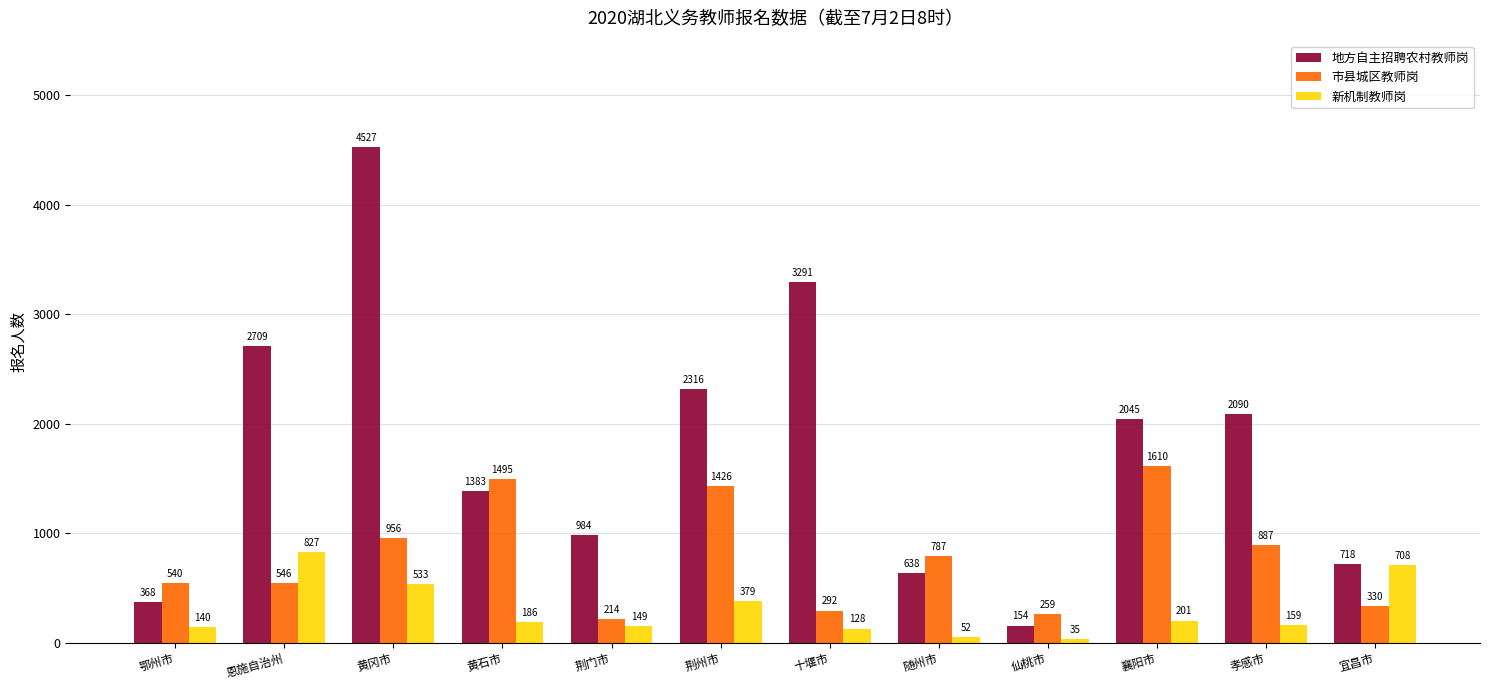

How many bars are there in total?

36